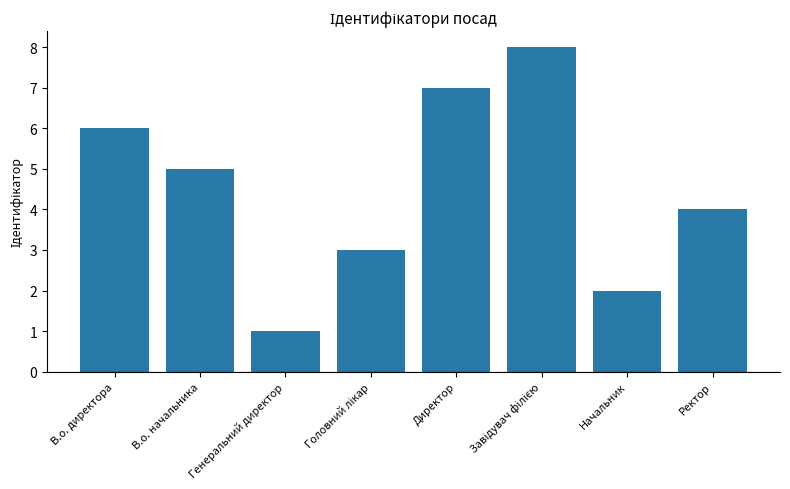

True or false: the data shows 6 at В.о. директора.

True